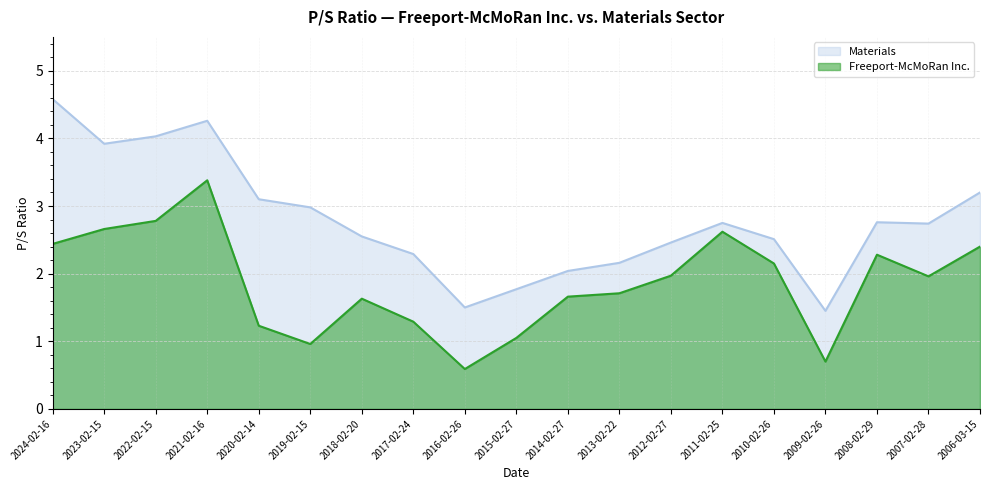

Reading left to right, list all the values displayed in this chart.

Freeport-McMoRan Inc.: 2024-02-16=2.4	2023-02-15=2.7	2022-02-15=2.8	2021-02-16=3.4	2020-02-14=1.2	2019-02-15=1.0	2018-02-20=1.6	2017-02-24=1.3	2016-02-26=0.6	2015-02-27=1.1	2014-02-27=1.7	2013-02-22=1.7	2012-02-27=2.0	2011-02-25=2.6	2010-02-26=2.1	2009-02-26=0.7	2008-02-29=2.3	2007-02-28=2.0	2006-03-15=2.4
Materials: 2024-02-16=4.6	2023-02-15=3.9	2022-02-15=4.0	2021-02-16=4.3	2020-02-14=3.1	2019-02-15=3.0	2018-02-20=2.5	2017-02-24=2.3	2016-02-26=1.5	2015-02-27=1.8	2014-02-27=2.0	2013-02-22=2.2	2012-02-27=2.5	2011-02-25=2.8	2010-02-26=2.5	2009-02-26=1.4	2008-02-29=2.8	2007-02-28=2.7	2006-03-15=3.2